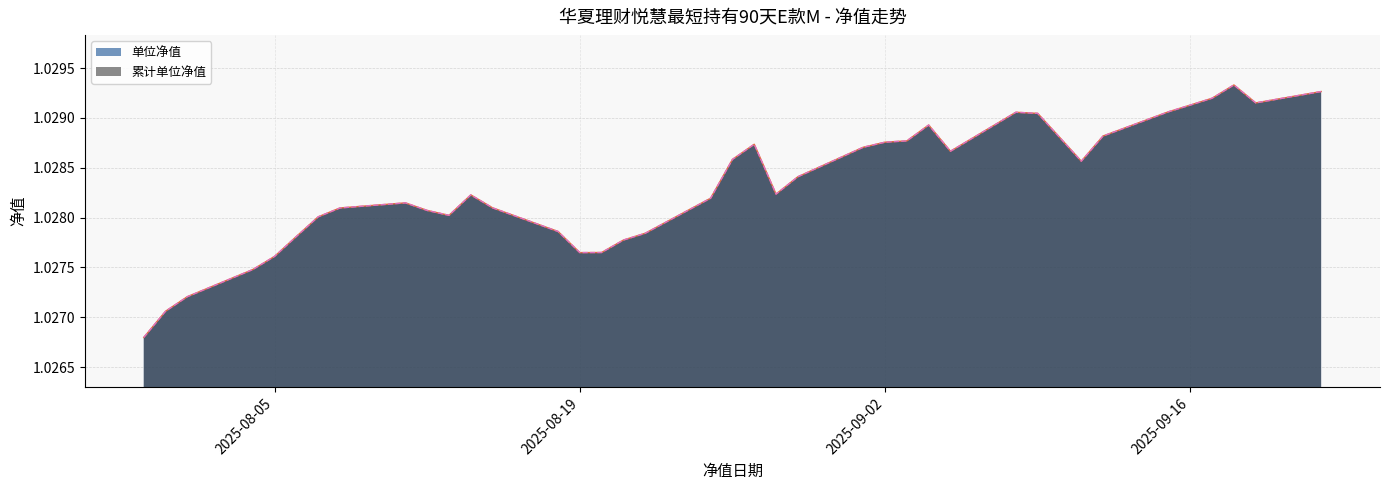

True or false: 累计单位净值 and 单位净值 cross at least once.

False